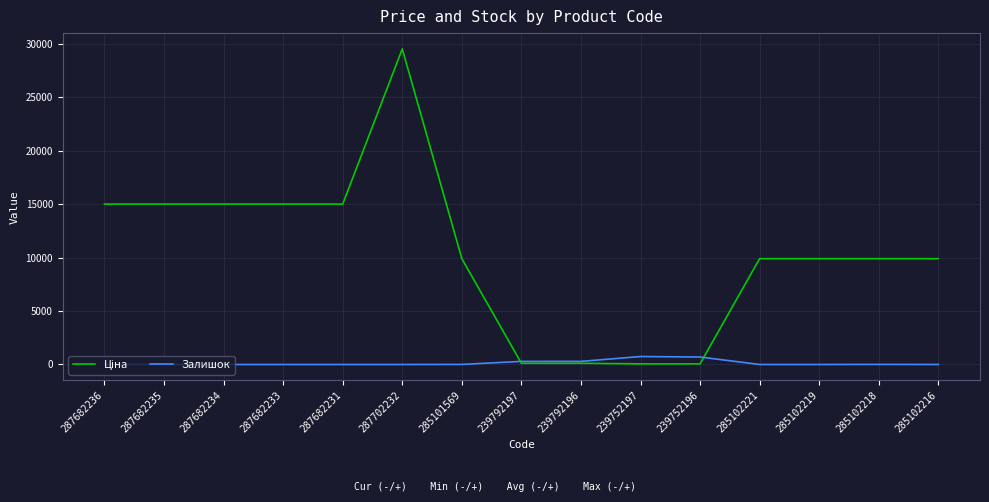

True or false: Залишок has a value of 0.0 at 285102219.

True